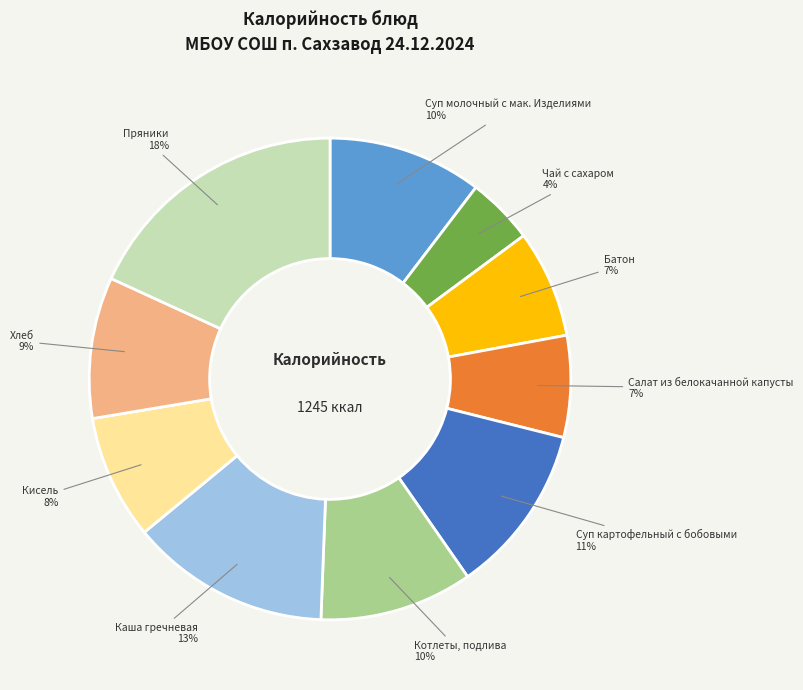

To the nearest percent, what is the average slice percentage?

10%